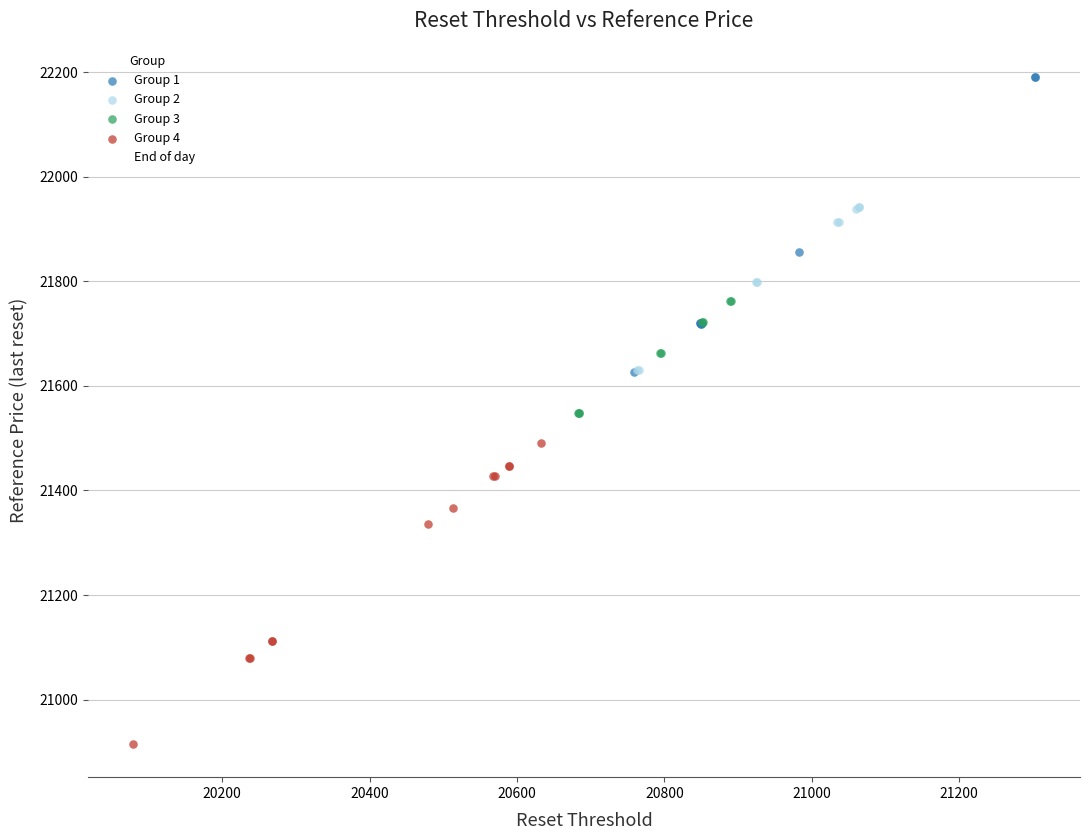

Which series reaches the minimum Y coordinate?

Group 4